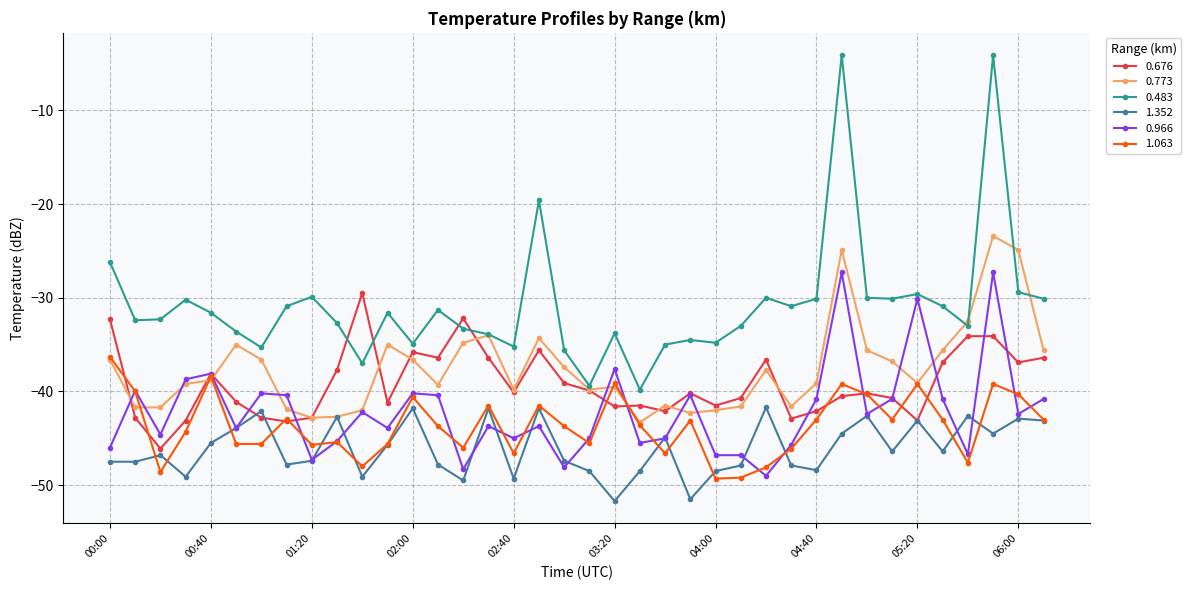

What is the minimum value shown in the chart?

-51.7